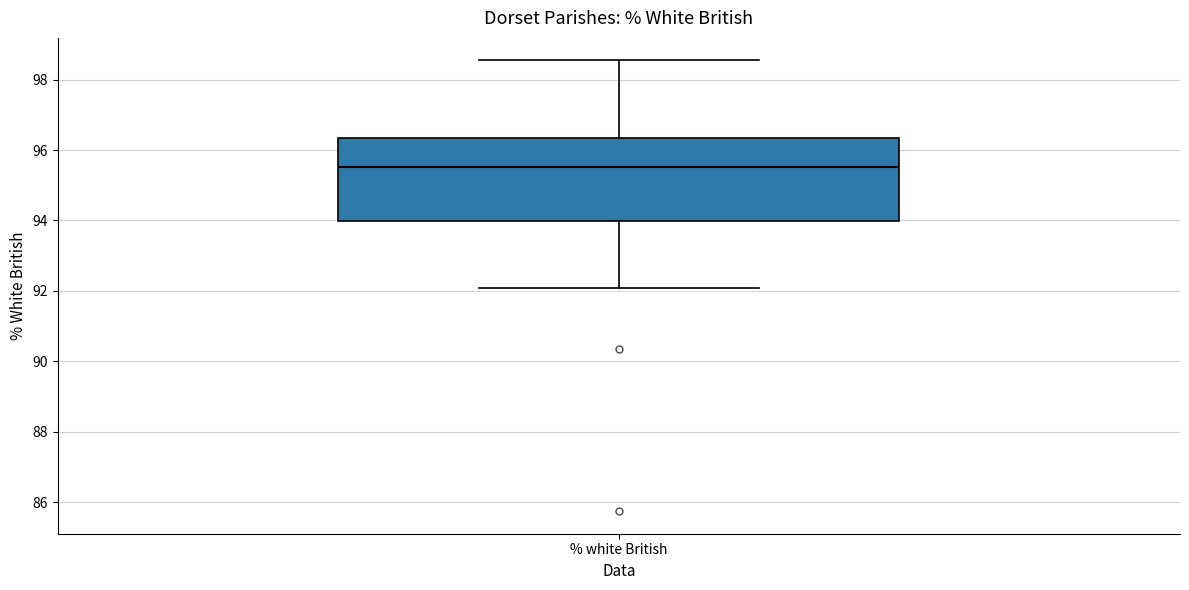

Where is the upper edge of the box for % white British on the y-axis? The values are not printed on the chart, so give them approximately, as read against the axis.

96.4